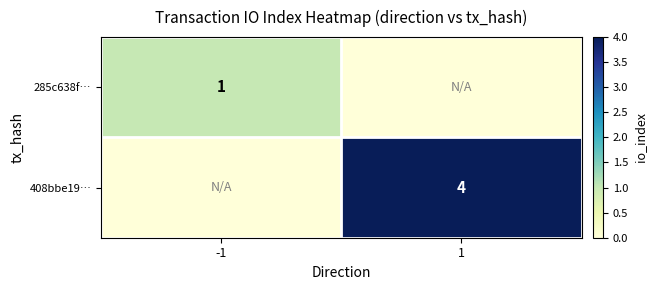

The 285c638f… series shows 1 at -1. True or false?

True